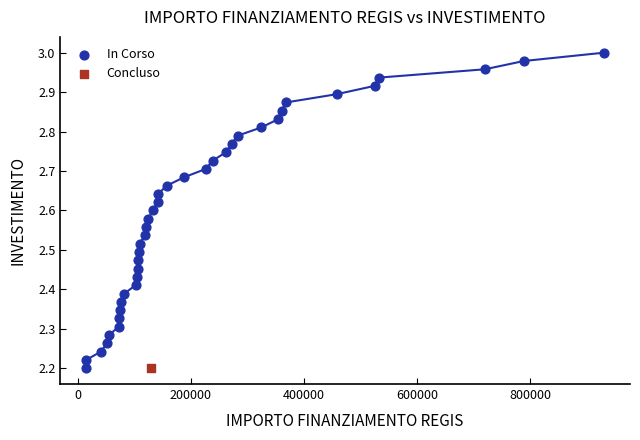

What are all the series names shown in the legend?

In Corso, Concluso